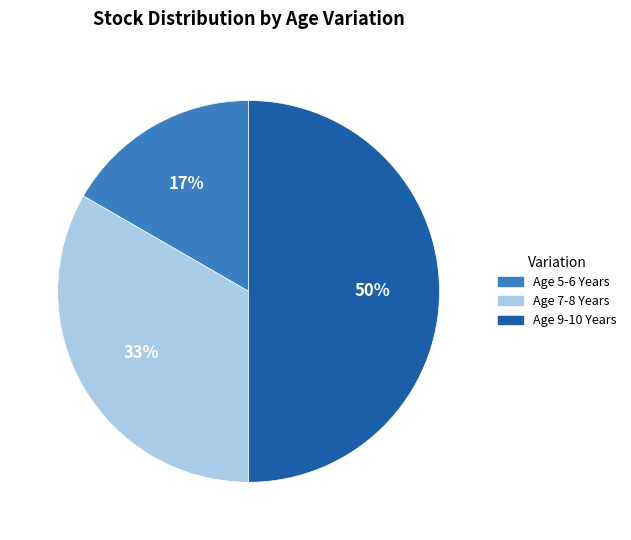

What is the smallest slice in the pie chart?

Age 5-6 Years